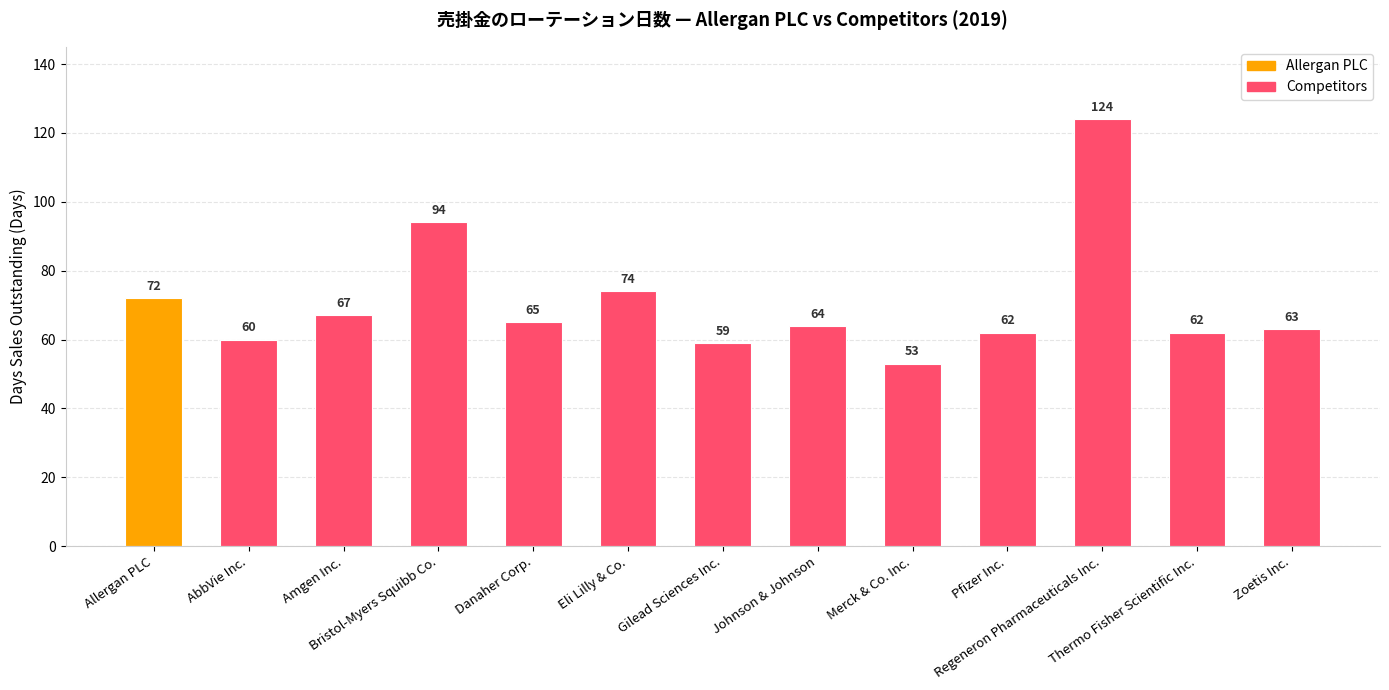

What is the sum of all values?

919